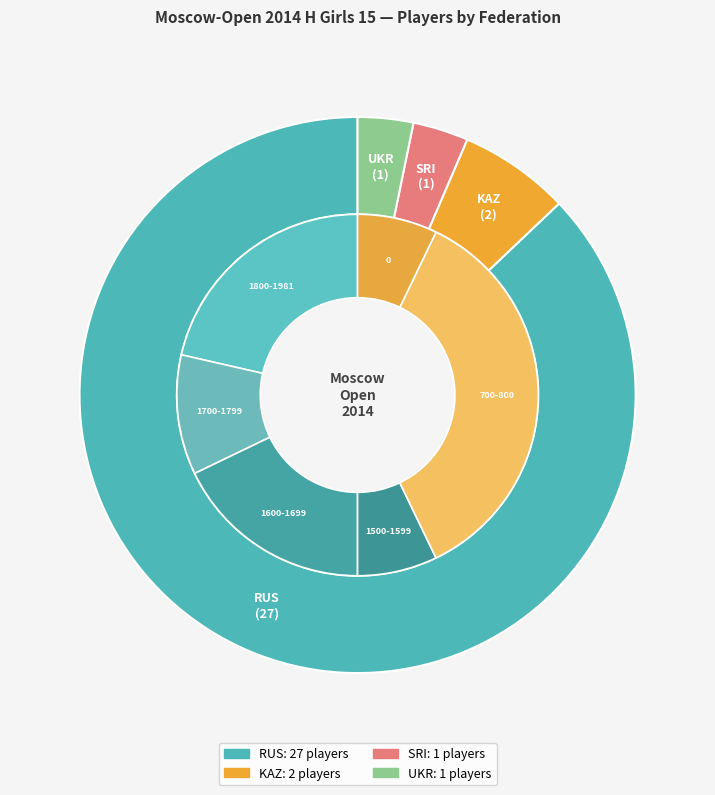

Is there any slice that represents more than half of the pie?

Yes